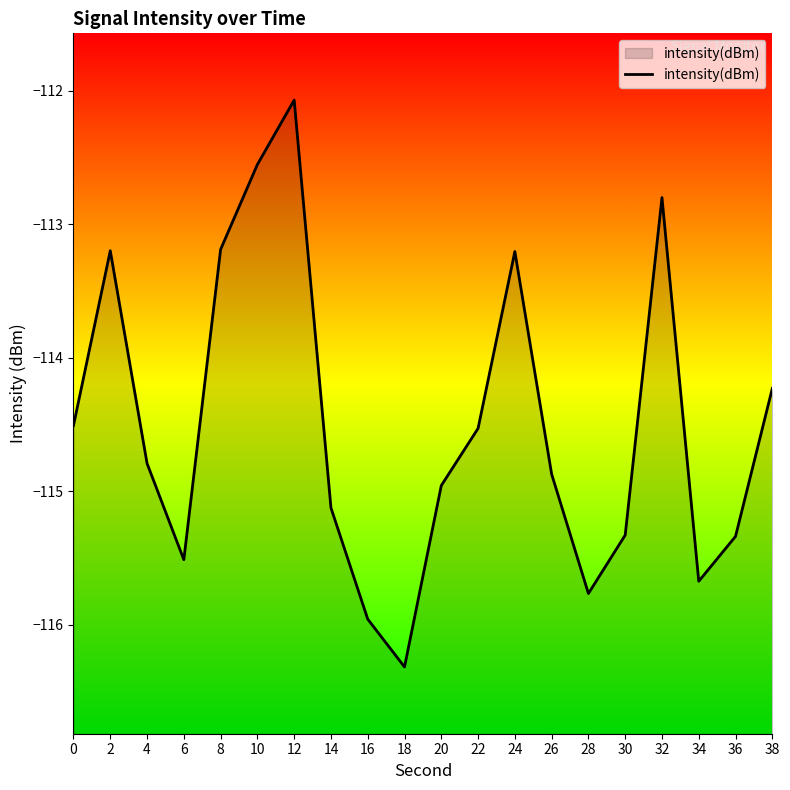

Which label corresponds to the smallest value in the chart?

18